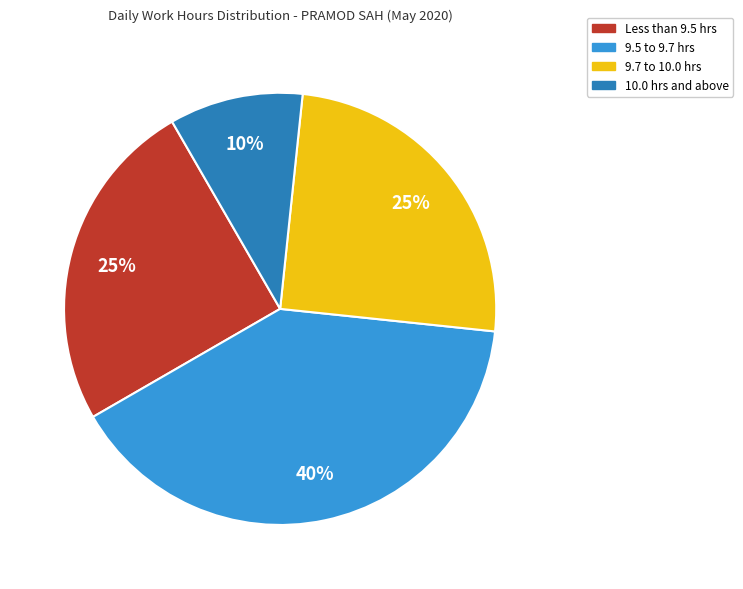

To the nearest percent, what percentage of the pie is 9.5 to 9.7 hrs?

40%